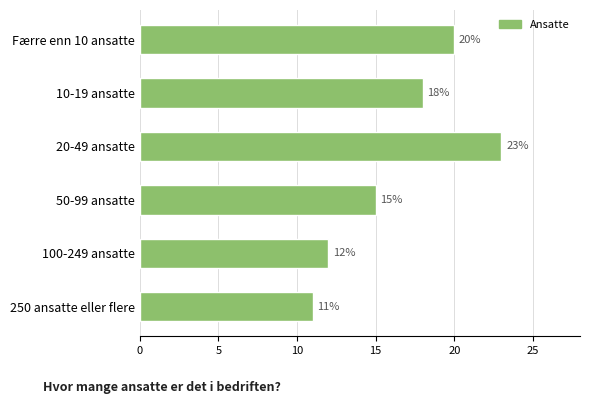

The value at 10-19 ansatte is 6. True or false?

False